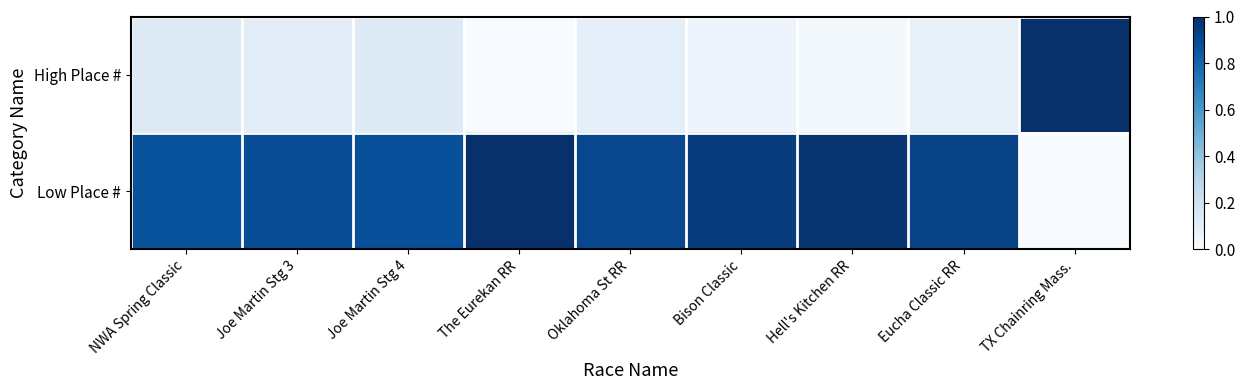

Between NWA Spring Classic and Oklahoma St RR, which series saw the biggest shift?

High Place #